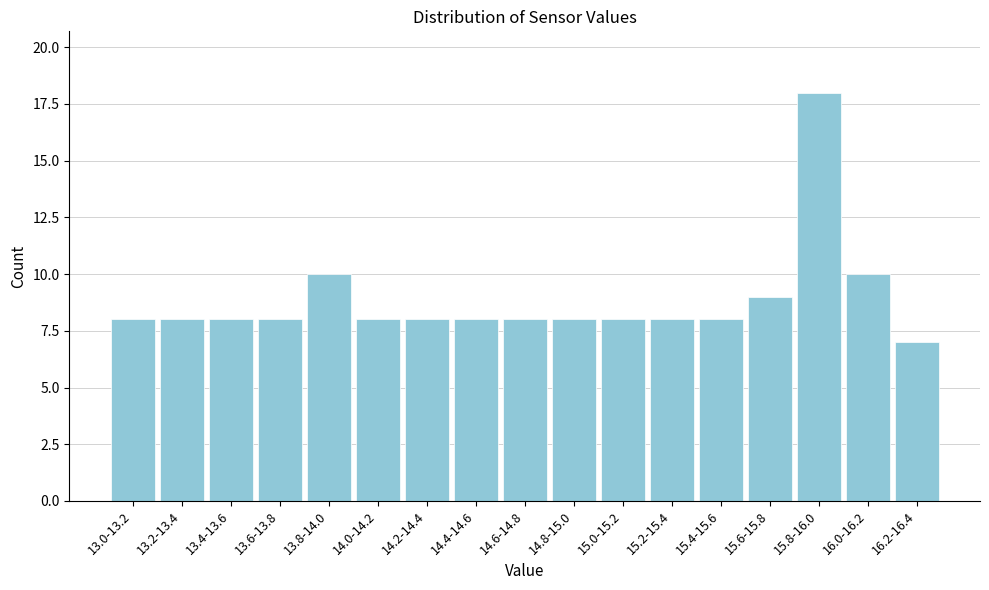

Reading right to left, list all the values displayed in this chart.

16.2-16.4=7	16.0-16.2=10	15.8-16.0=18	15.6-15.8=9	15.4-15.6=8	15.2-15.4=8	15.0-15.2=8	14.8-15.0=8	14.6-14.8=8	14.4-14.6=8	14.2-14.4=8	14.0-14.2=8	13.8-14.0=10	13.6-13.8=8	13.4-13.6=8	13.2-13.4=8	13.0-13.2=8